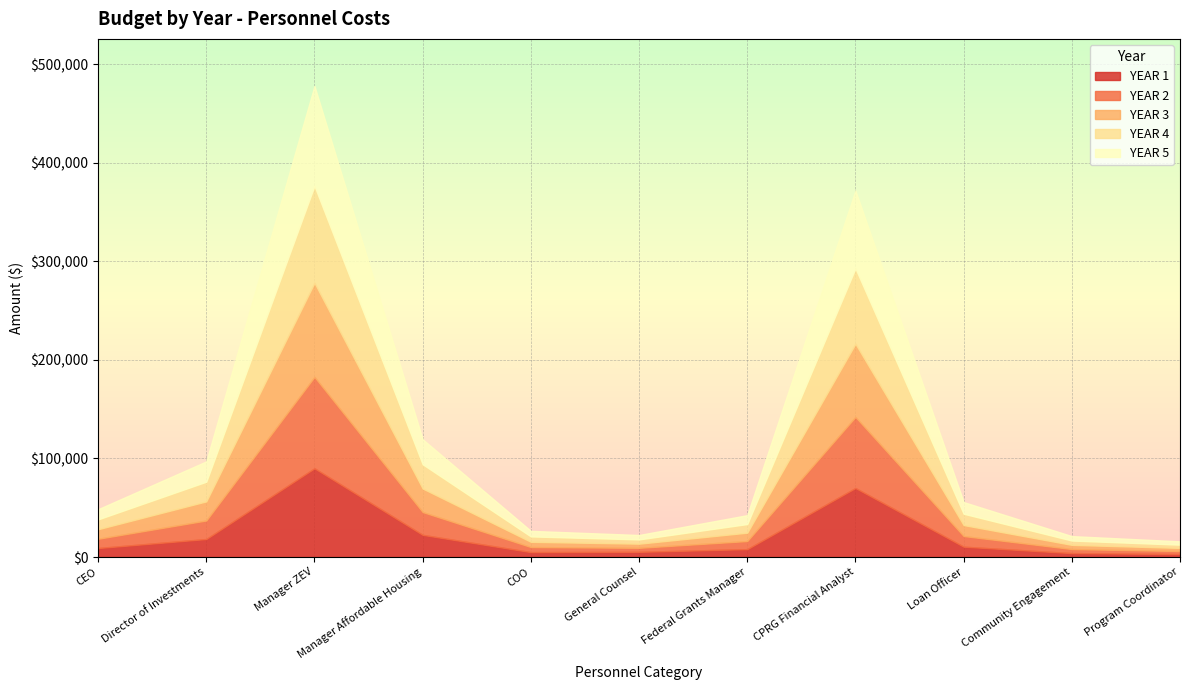

What is the label of the 11th point from the left?

Program Coordinator